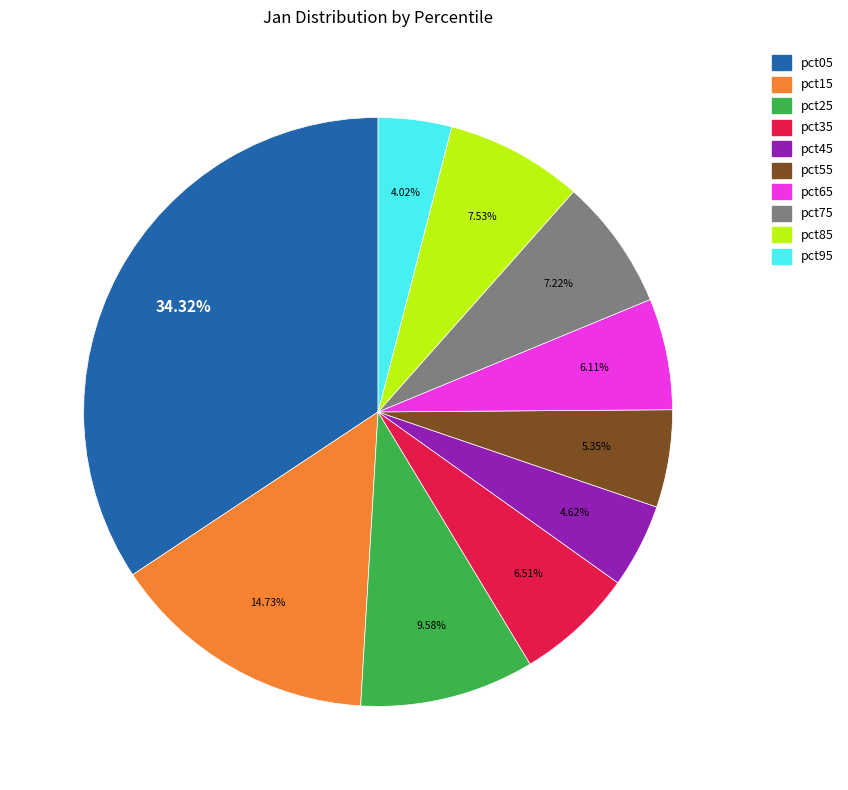

To the nearest percent, what is the difference between the largest and smallest slice percentages?

30%